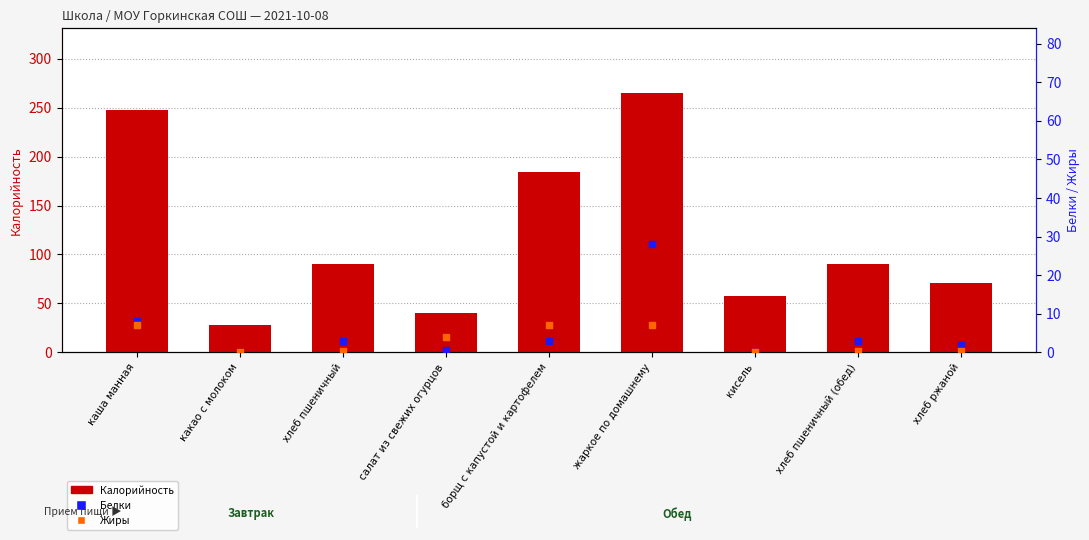

Is the value of Белки at салат из свежих огурцов greater than the value of Калорийность at кисель?

No